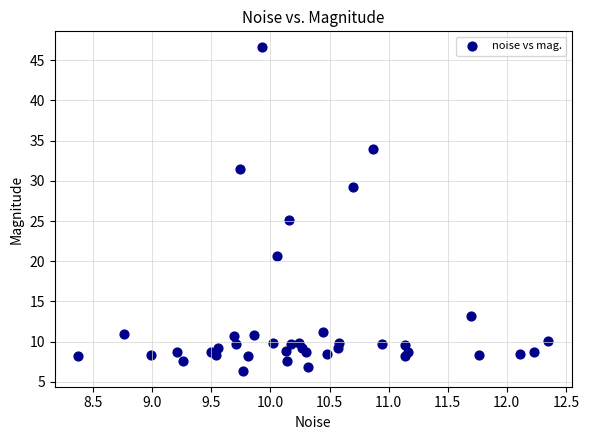

What Y value in the scatter plot is closest to 26?

25.1